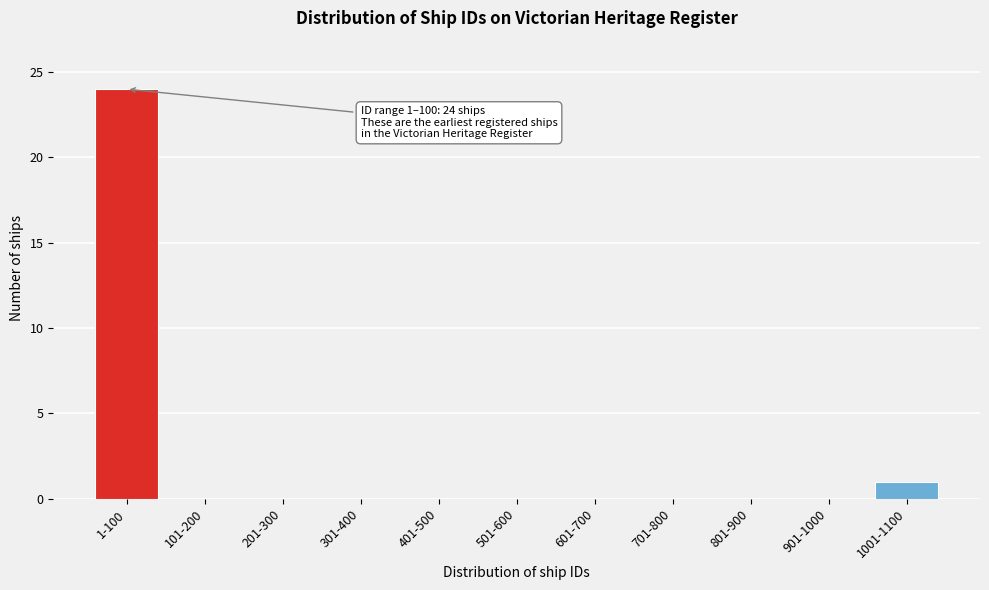

Reading left to right, extract all data points from this chart.

1-100=24	101-200=0	201-300=0	301-400=0	401-500=0	501-600=0	601-700=0	701-800=0	801-900=0	901-1000=0	1001-1100=1